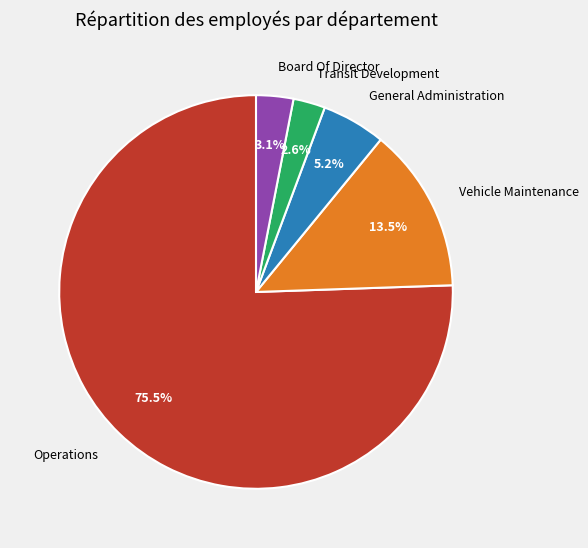

Is the sum of Board Of Director and Operations greater than half?

Yes